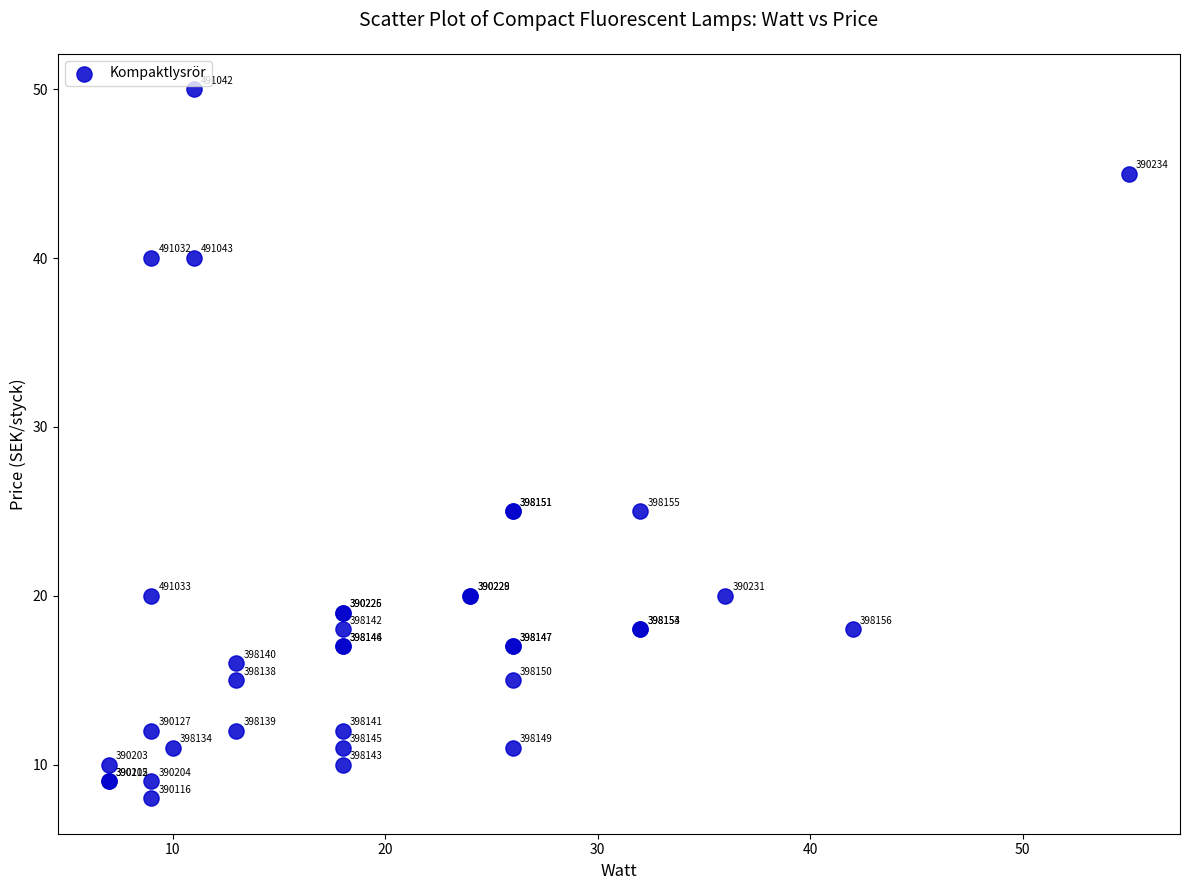

What Y value in the scatter plot is closest to 29?

25